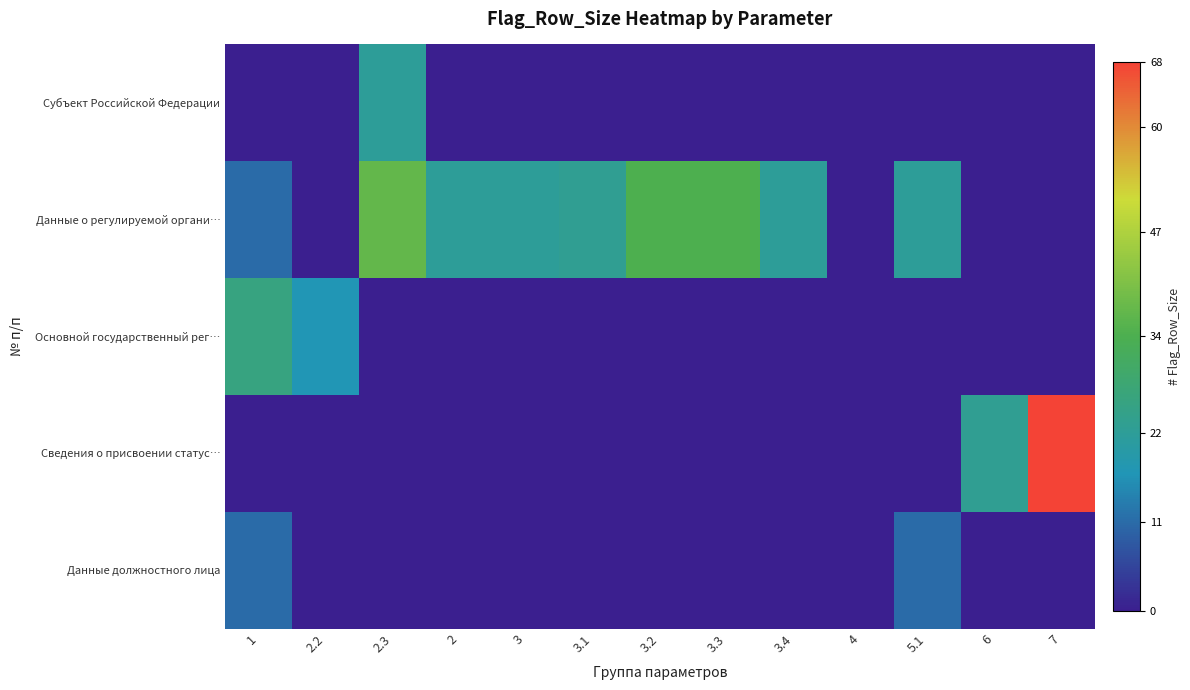

Reading left to right, what are all the values shown in this chart?

Субъект Российской Федерации: 1=0	2.2=0	2.3=22	2=0	3=0	3.1=0	3.2=0	3.3=0	3.4=0	4=0	5.1=0	6=0	7=0
Данные о регулируемой органи…: 1=11	2.2=0	2.3=37	2=22	3=22	3.1=23	3.2=34	3.3=34	3.4=22	4=0	5.1=22	6=0	7=0
Основной государственный рег…: 1=26	2.2=17	2.3=0	2=0	3=0	3.1=0	3.2=0	3.3=0	3.4=0	4=0	5.1=0	6=0	7=0
Сведения о присвоении статус…: 1=0	2.2=0	2.3=0	2=0	3=0	3.1=0	3.2=0	3.3=0	3.4=0	4=0	5.1=0	6=23	7=68
Данные должностного лица: 1=11	2.2=0	2.3=0	2=0	3=0	3.1=0	3.2=0	3.3=0	3.4=0	4=0	5.1=11	6=0	7=0